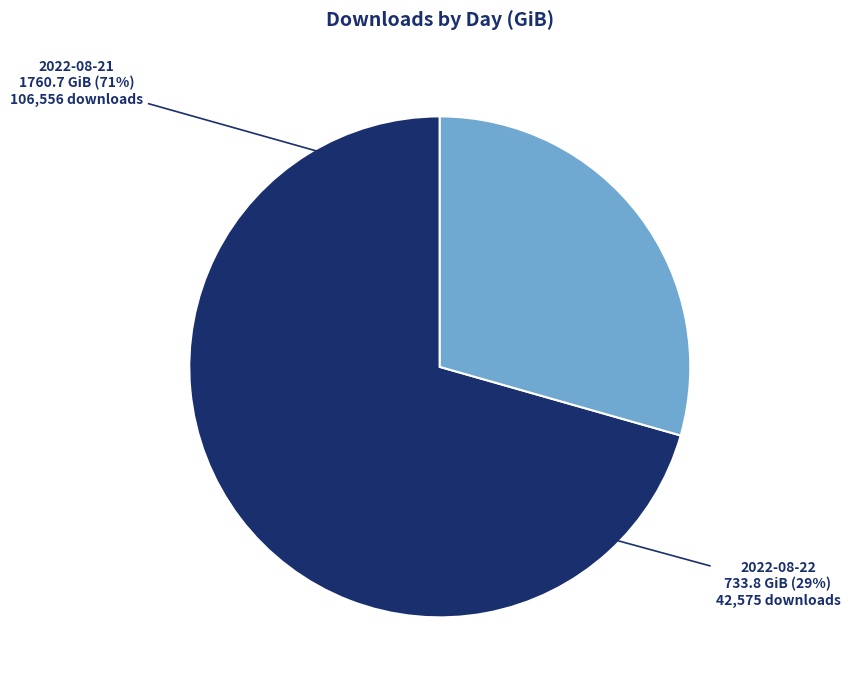

Is there a majority slice in this chart?

Yes